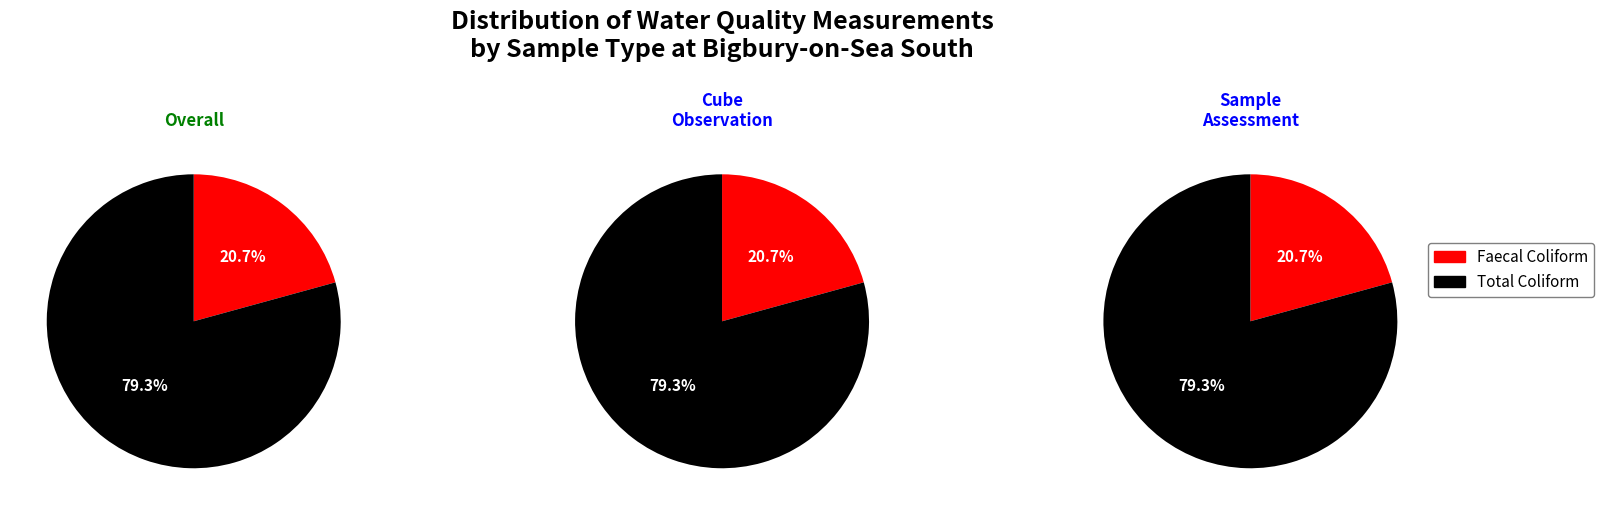

How many slices are in this pie chart?

2